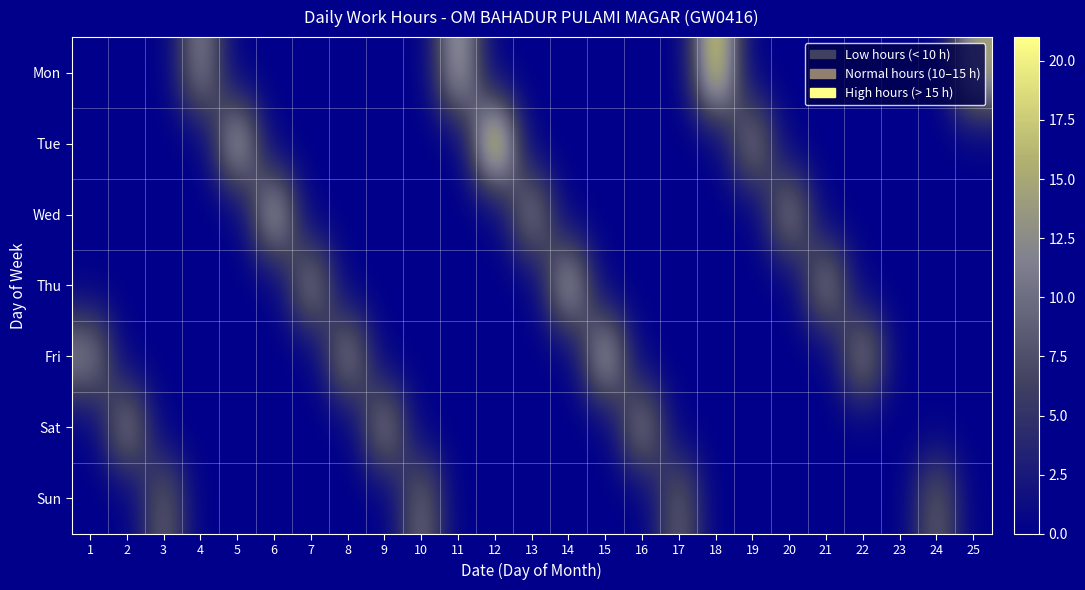

Between 6 and 23, which series saw the biggest shift?

Wed